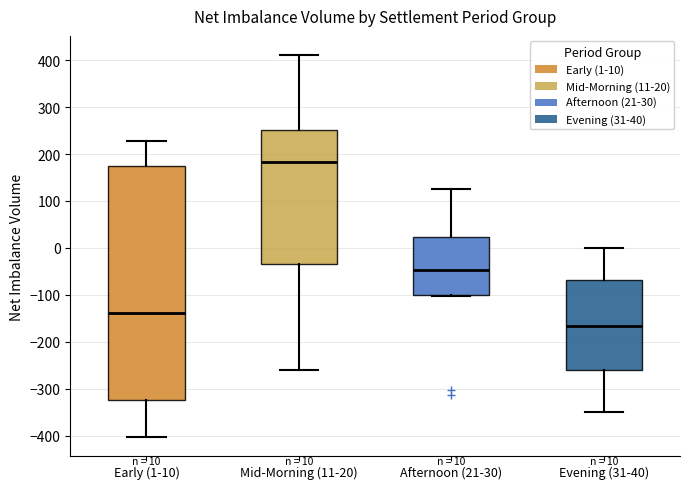

Comparing the boxes themselves (not the whiskers), which one is the tallest?

Early (1-10)